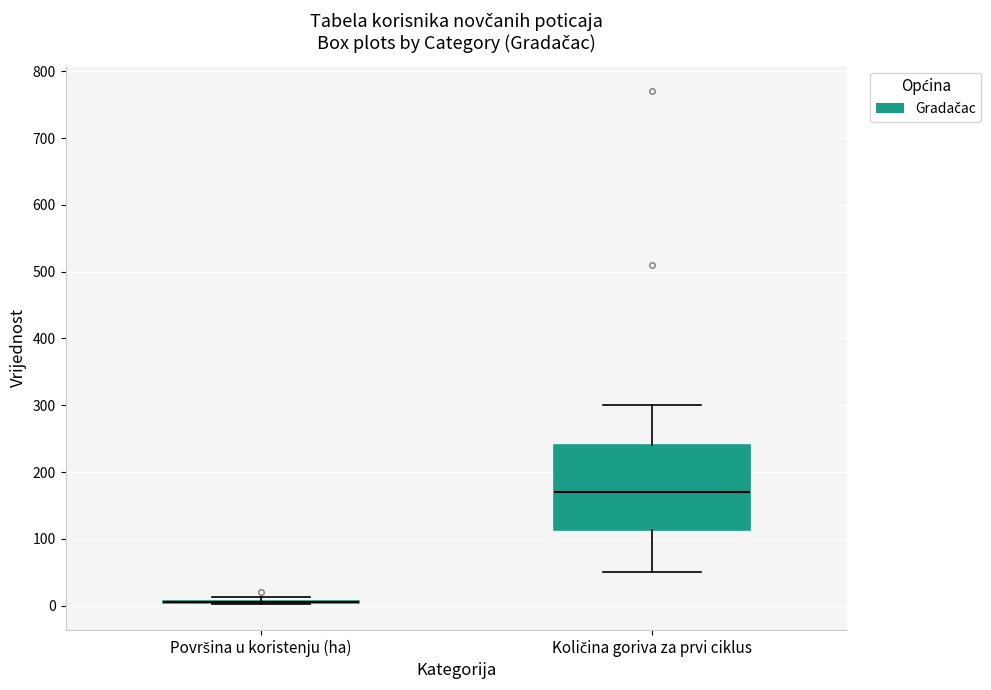

Which box is the tallest, from its lower edge to its upper edge?

Količina goriva za prvi ciklus